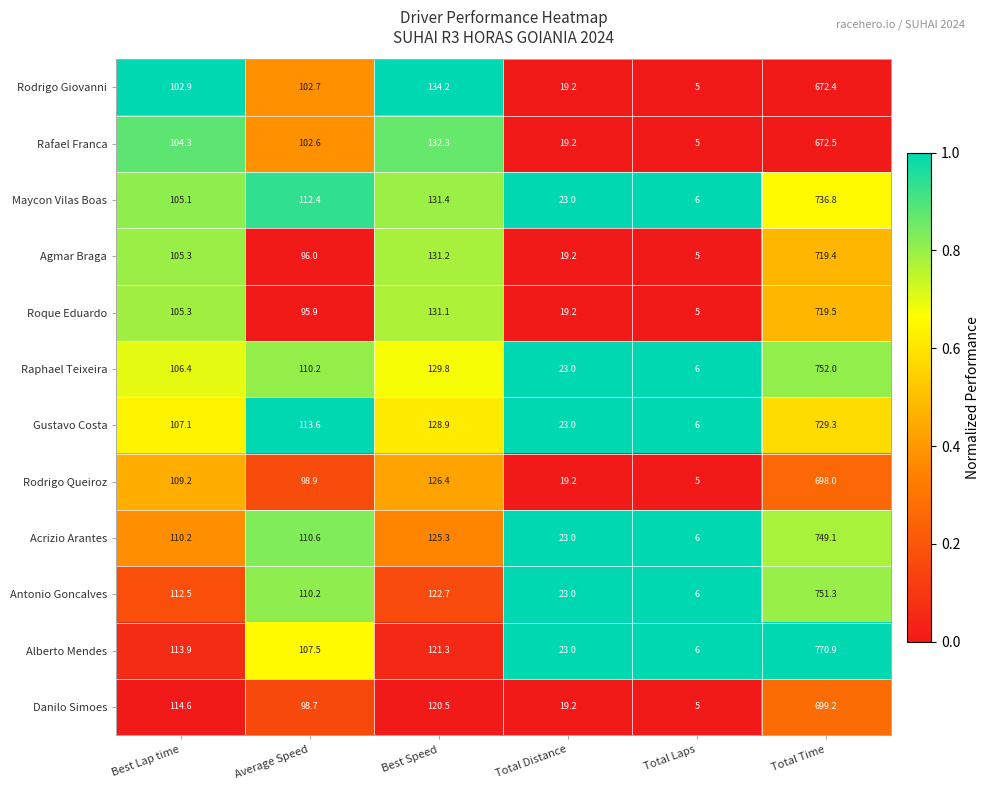

What value does the Rodrigo Queiroz series have at Total Distance?

19.2